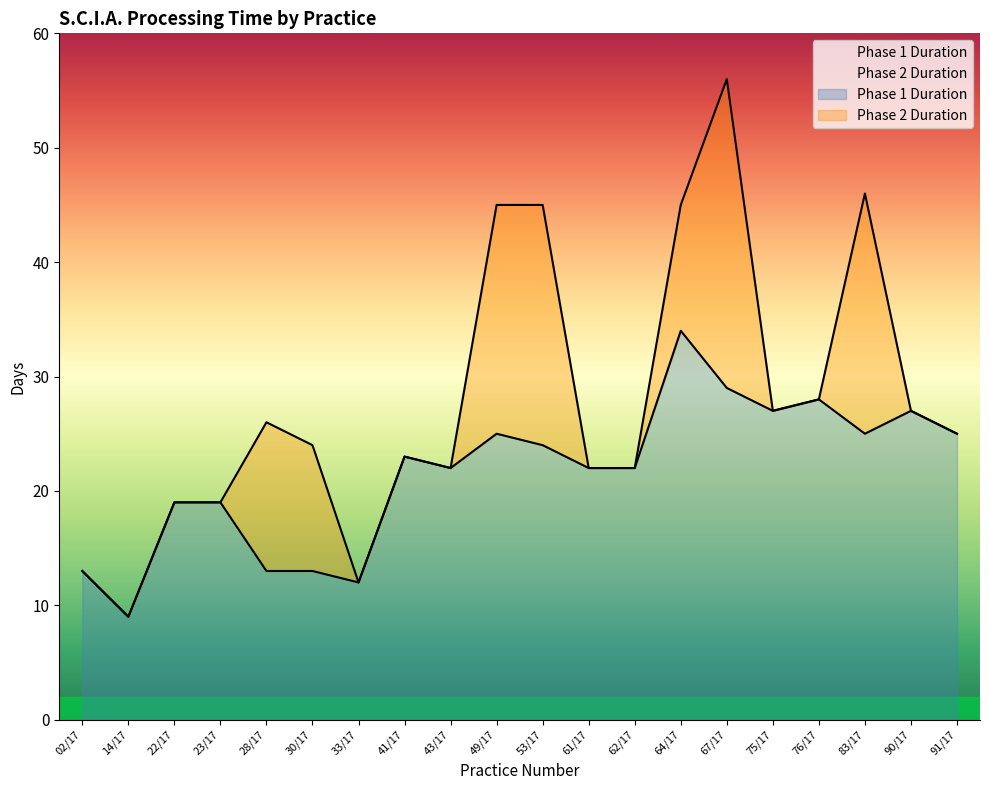

What is the approximate value at 61/17?

22